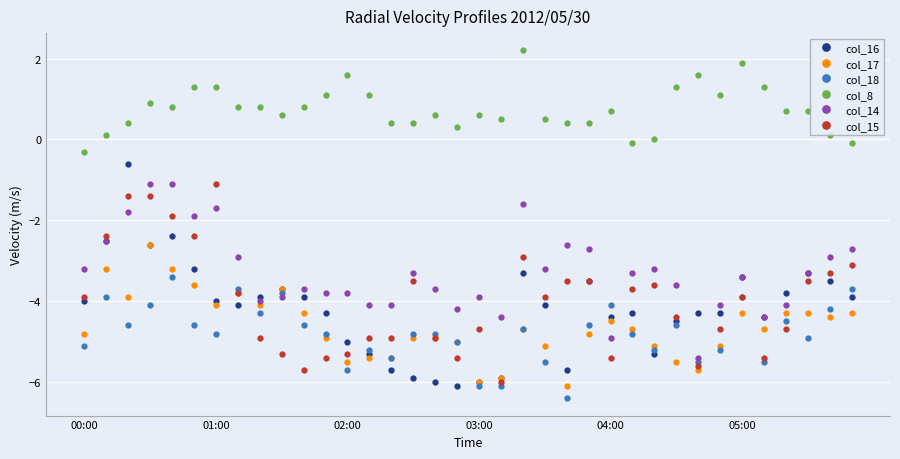

What is the value of the col_17 point at the 13th from the left?

-5.5